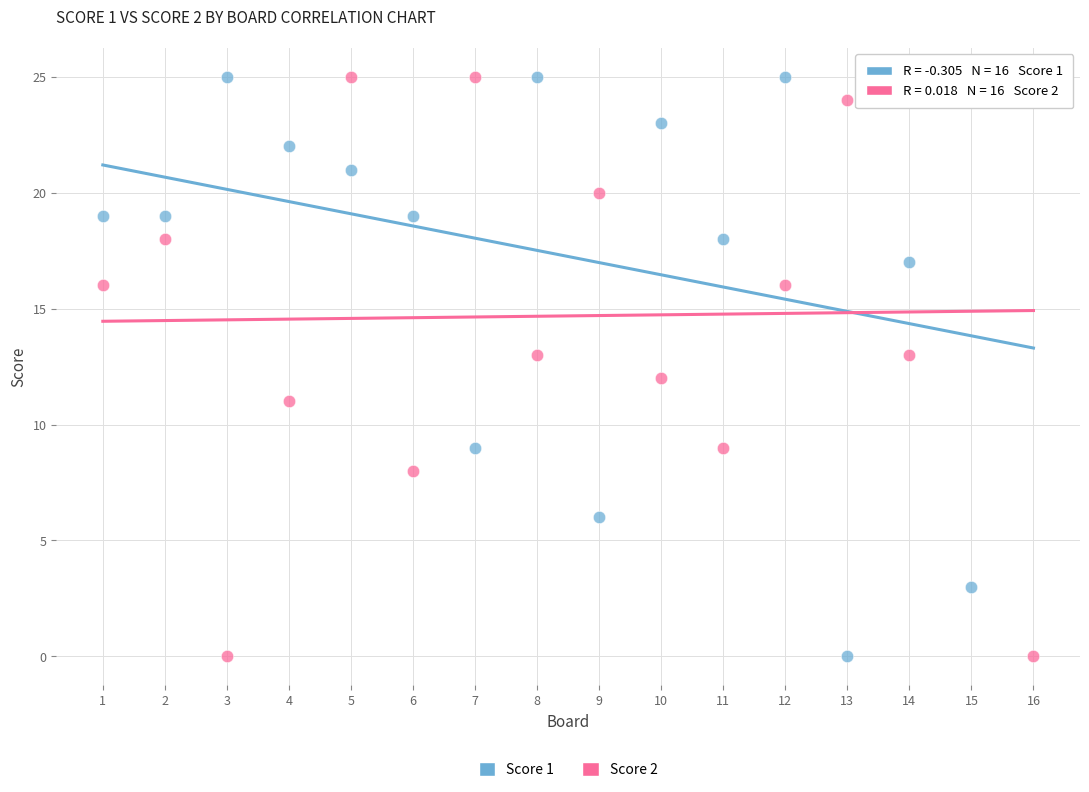

What are all the series names shown in the legend?

Score 1, Score 2